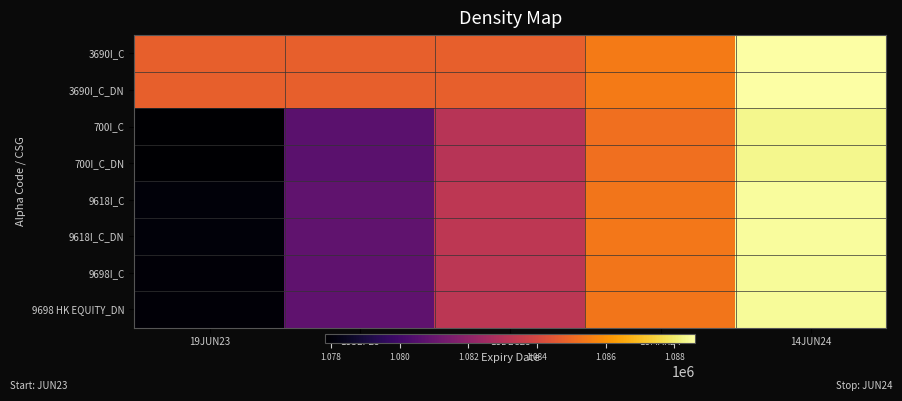

Which label corresponds to the largest value in the chart?

14JUN24